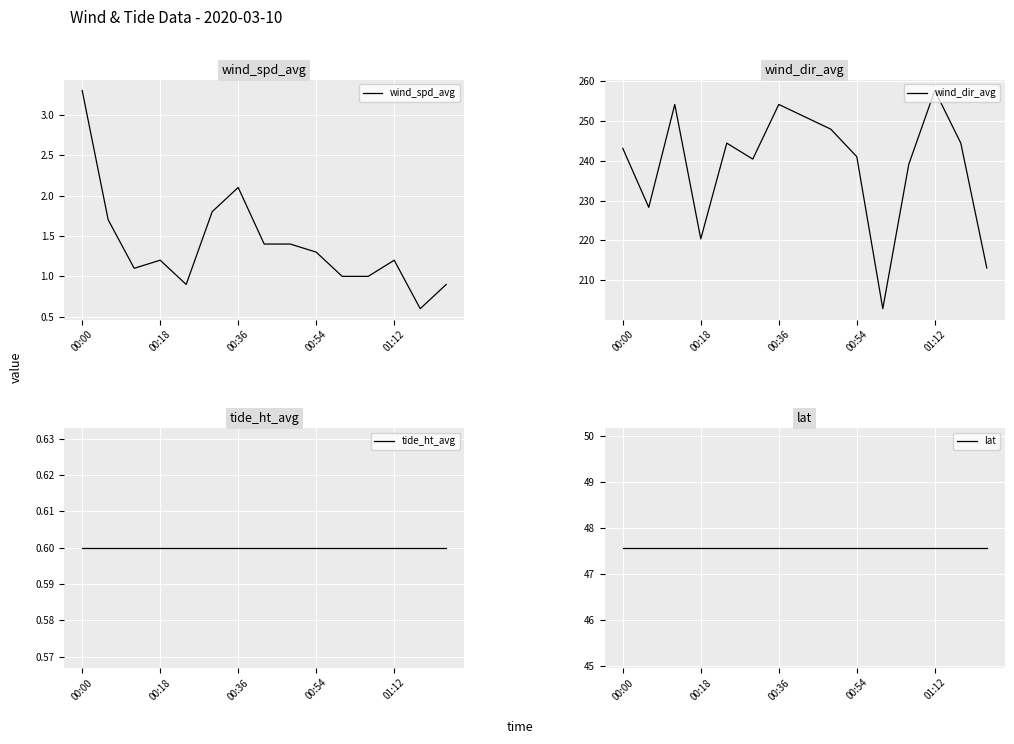

Is this an area chart (filled region under the line)?

No